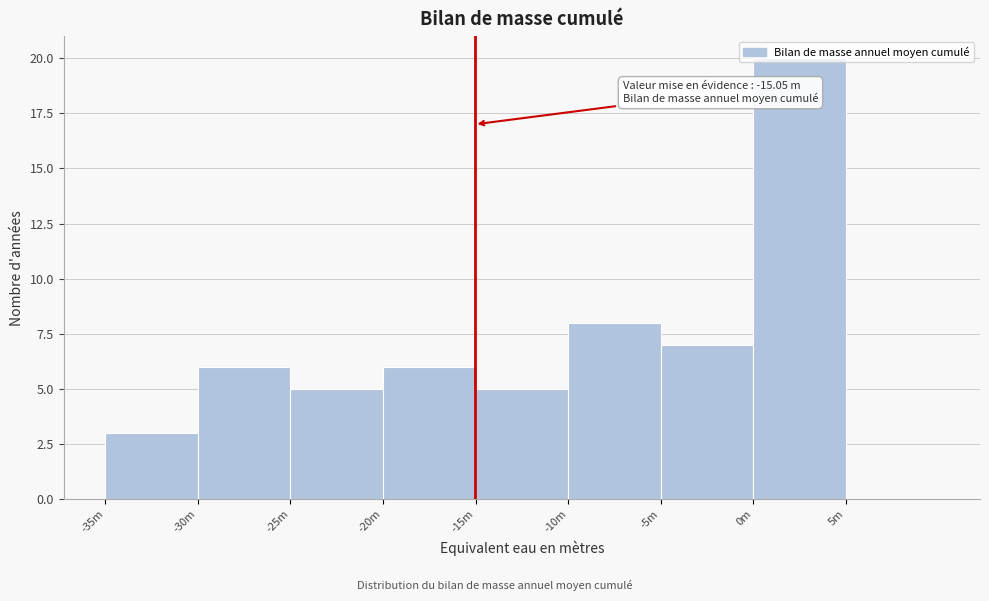

True or false: the data shows 2 at -25m.

False